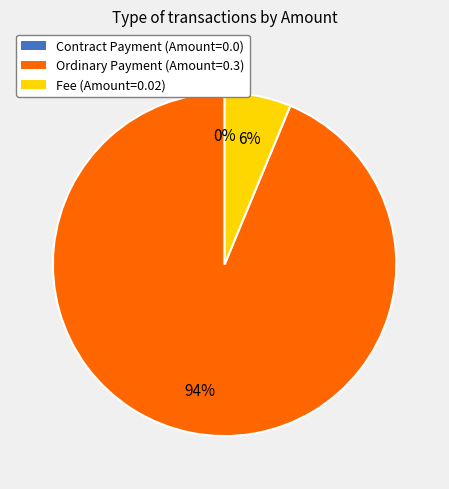

To the nearest percent, what is the average slice percentage?

33%